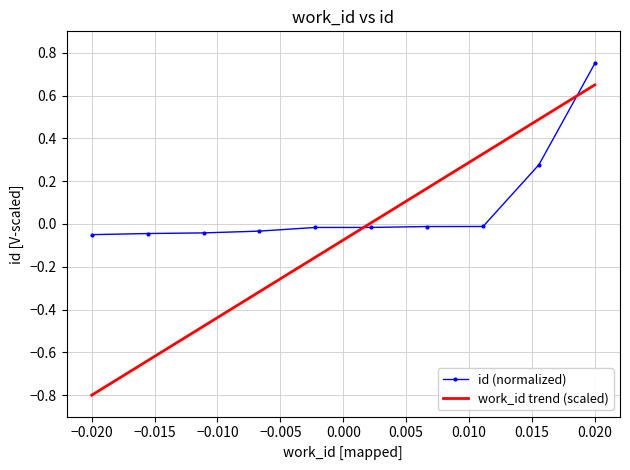

True or false: id (normalized) and work_id trend (scaled) cross at least once.

True